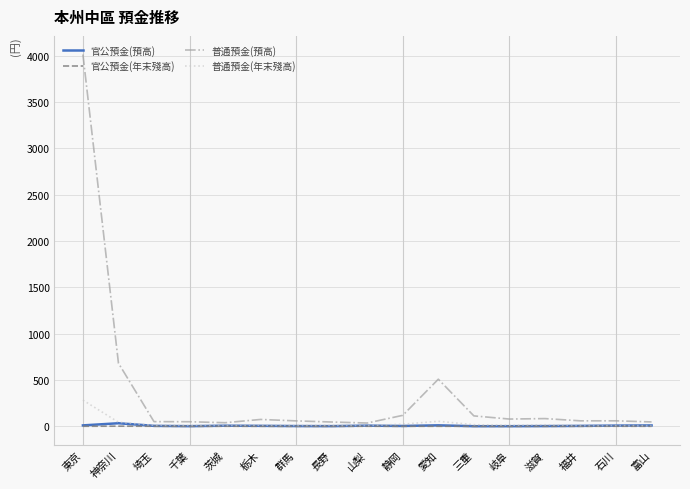

At which category is the sum across all series the highest?

東京